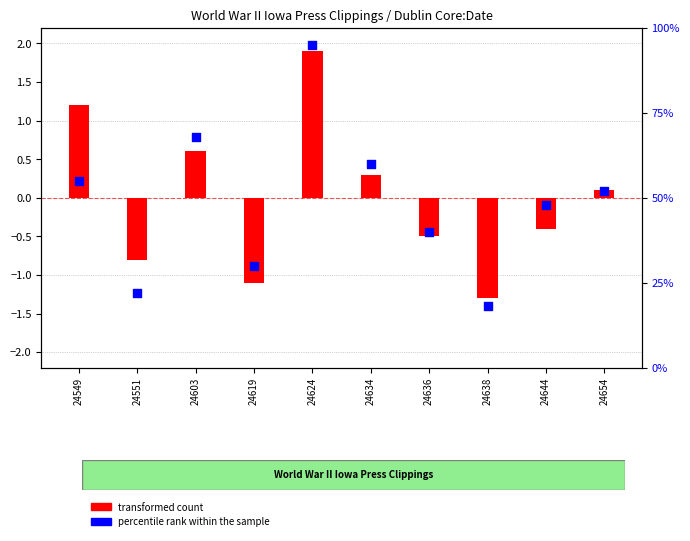

At how many categories does at least one series exceed 56?

3